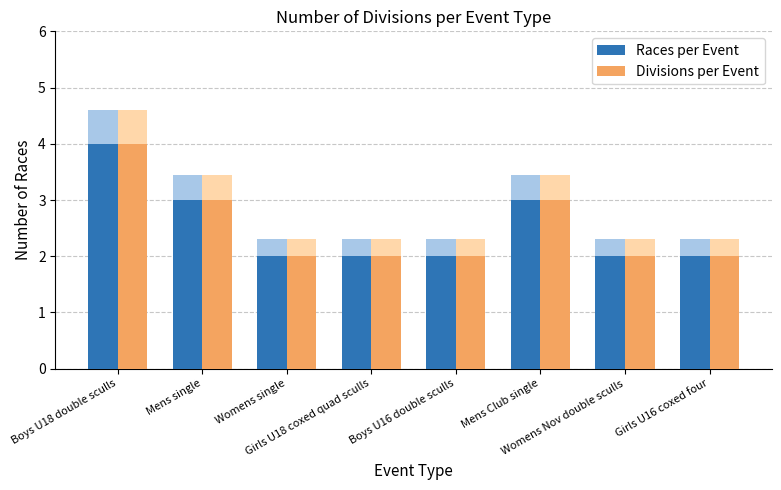

Where is Races per Event nearest to the value 3?

Mens single